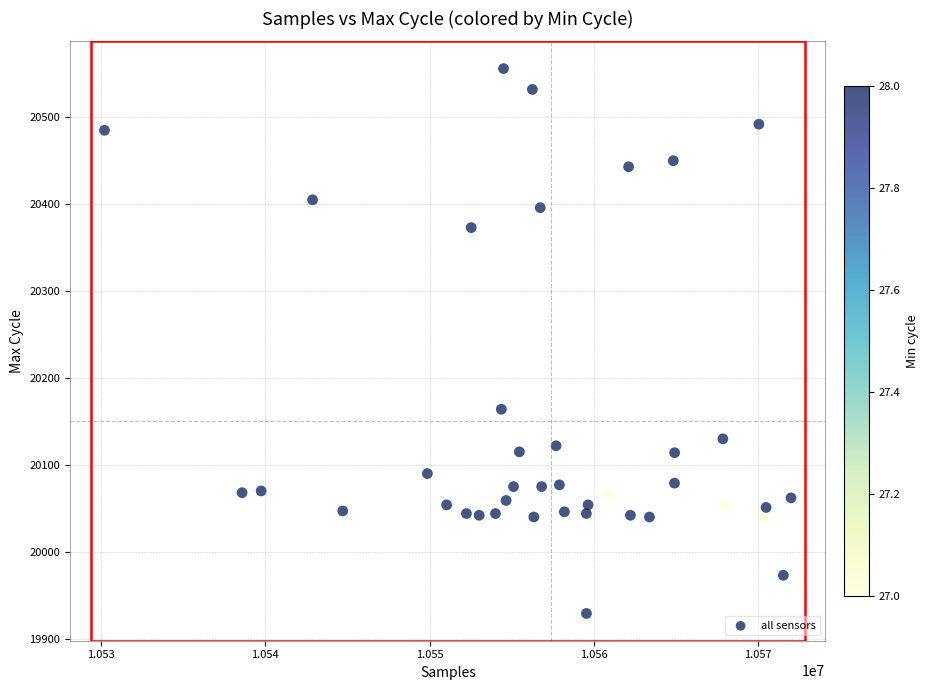

What is the range of X values (max minus min)?

41772